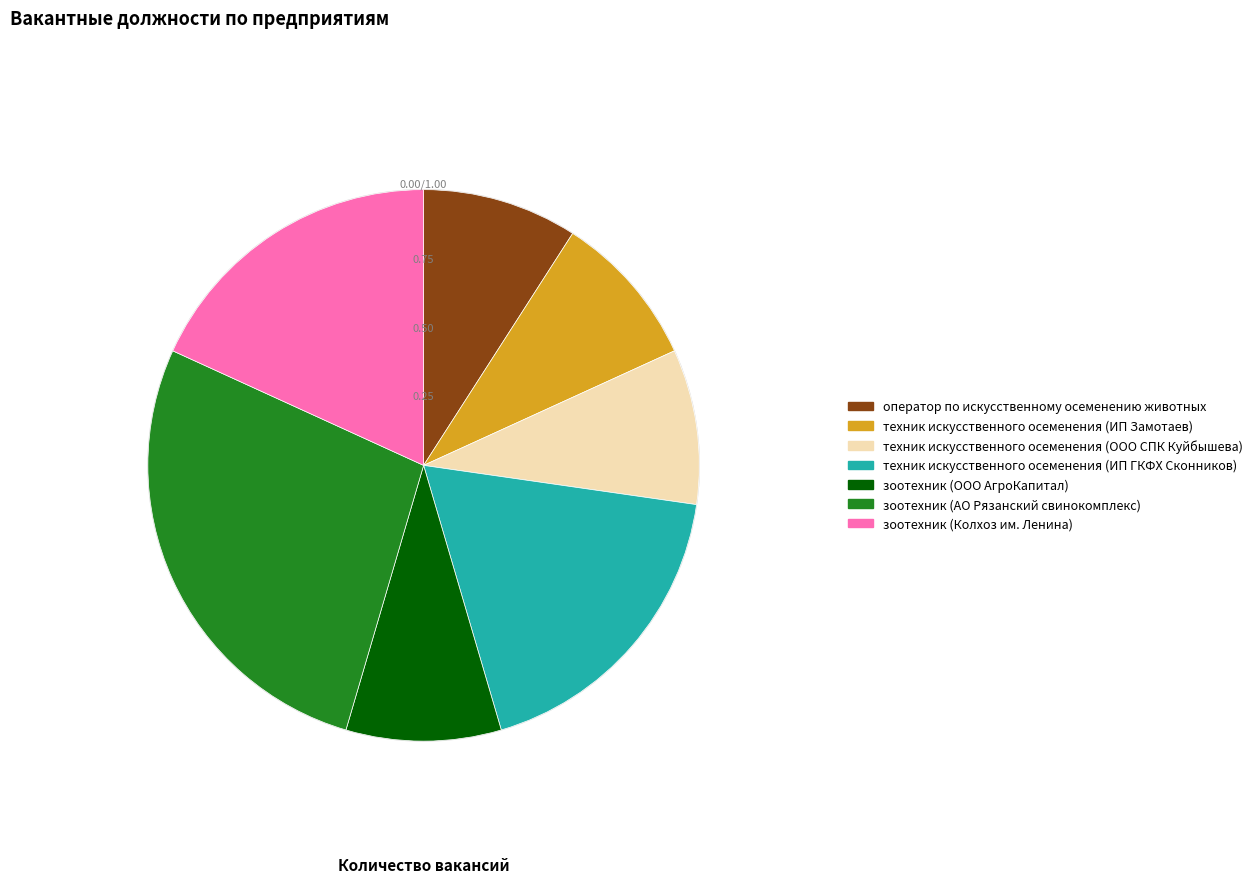

Is the sum of оператор по искусственному осеменению животных and зоотехник (АО Рязанский свинокомплекс) greater than half?

No